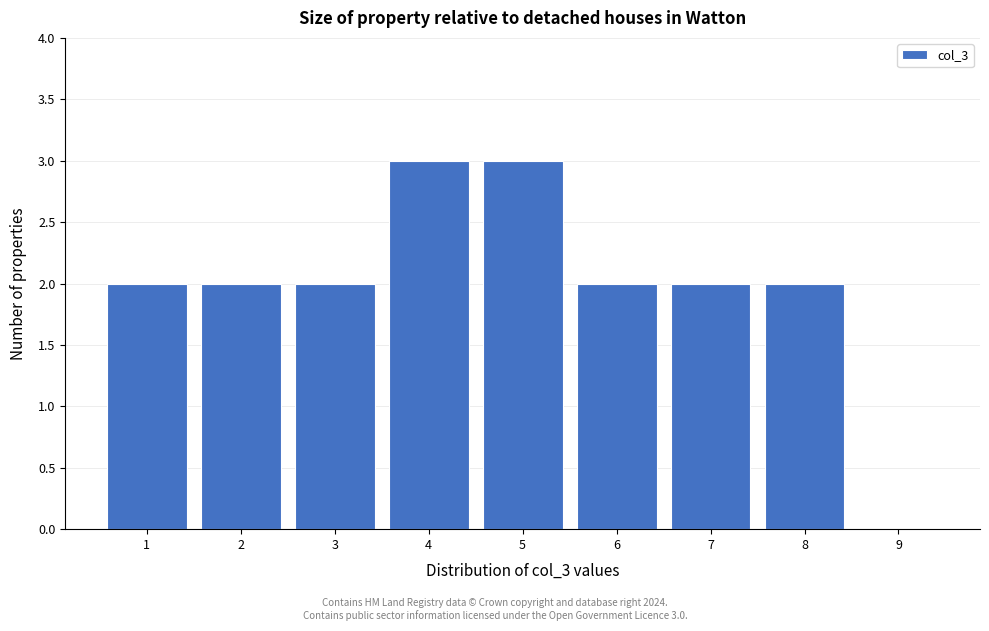

Reading left to right, extract all data points from this chart.

1=2	2=2	3=2	4=3	5=3	6=2	7=2	8=2	9=0